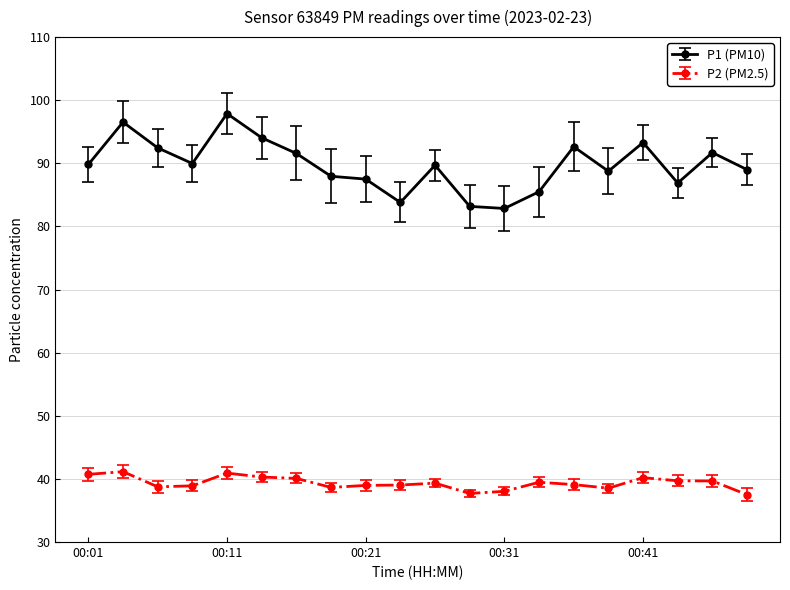

True or false: P1 (PM10) has more than 0 points higher than both neighbors.

True